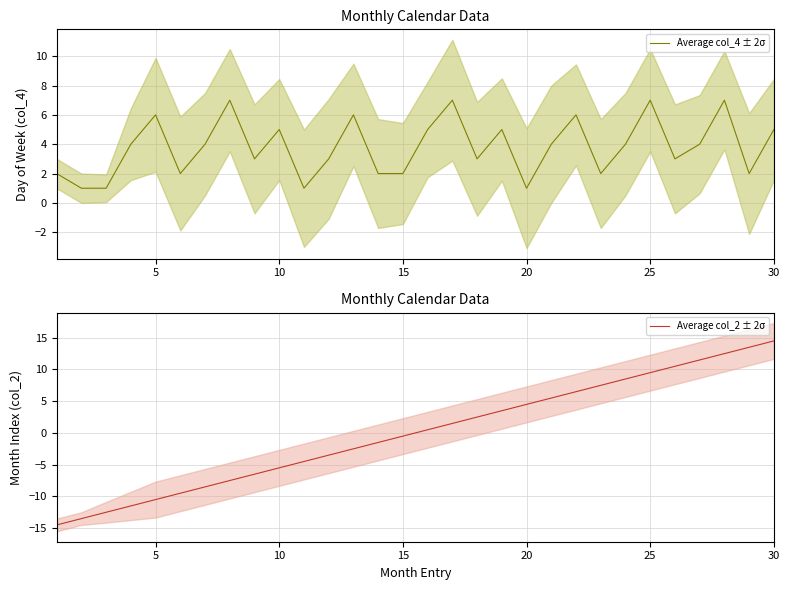

What is the lowest value of the Average col_2 ± 2σ series?

-14.5